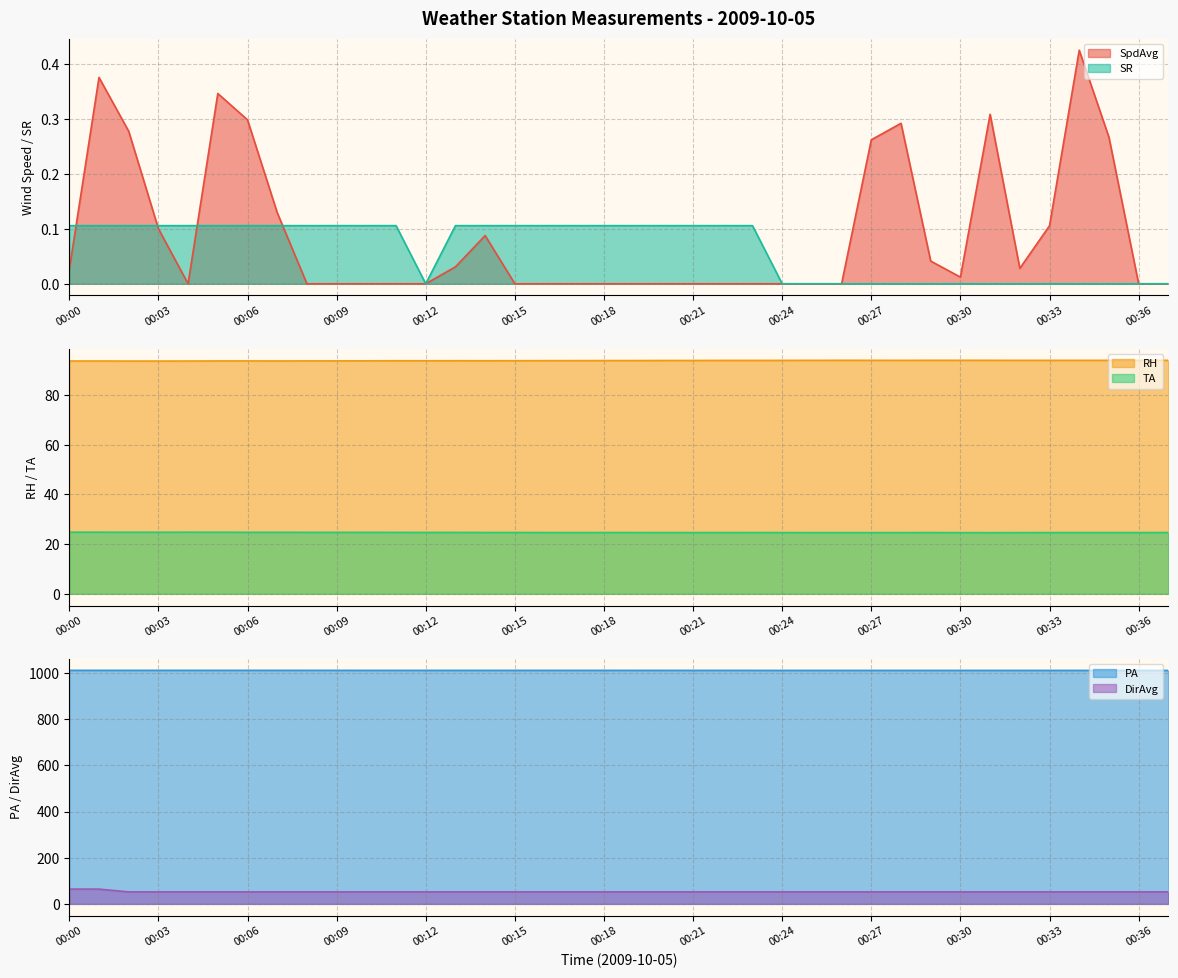

What are all the series names shown in the legend?

SpdAvg, RH, PA, TA, DirAvg, SR